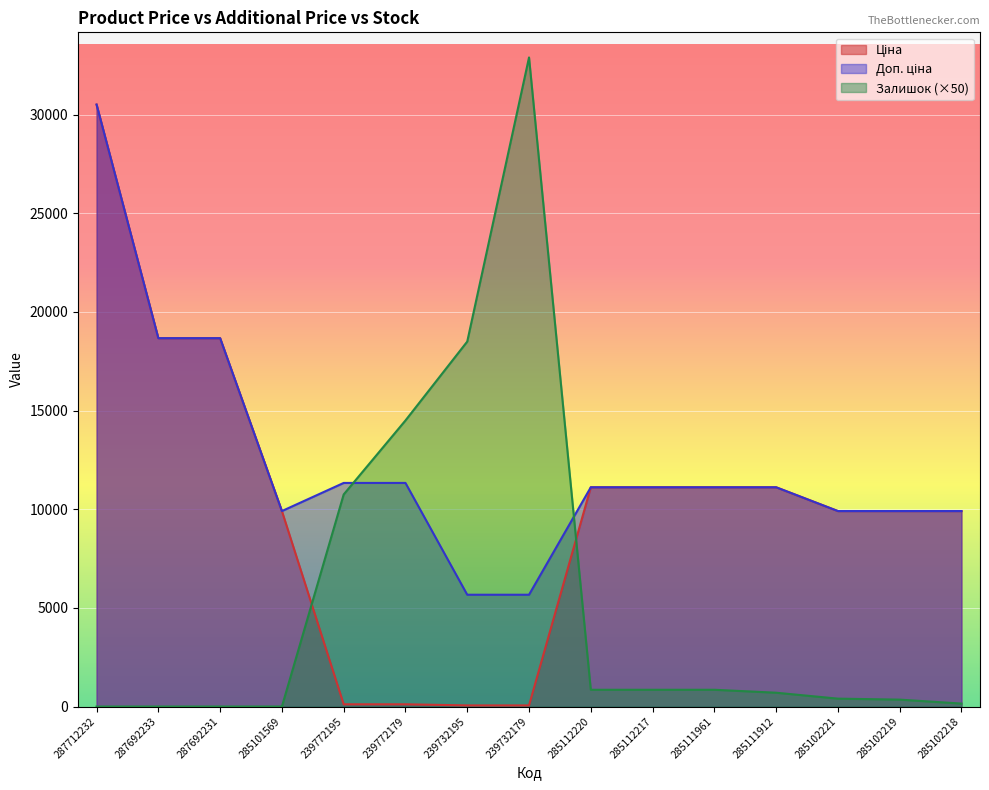

Which series has the largest total across all categories?

Доп. ціна